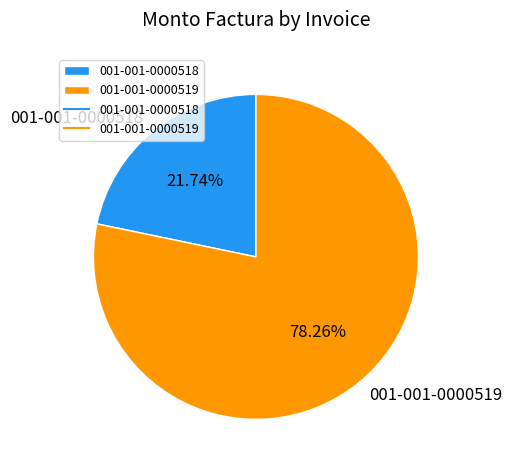

What is the ratio of the value at 001-001-0000519 to the value at 001-001-0000518?

3.6